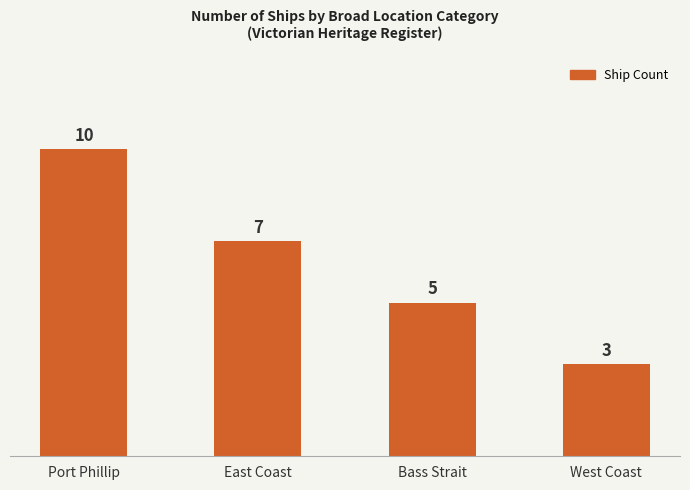

Count the number of data series in this chart.

1